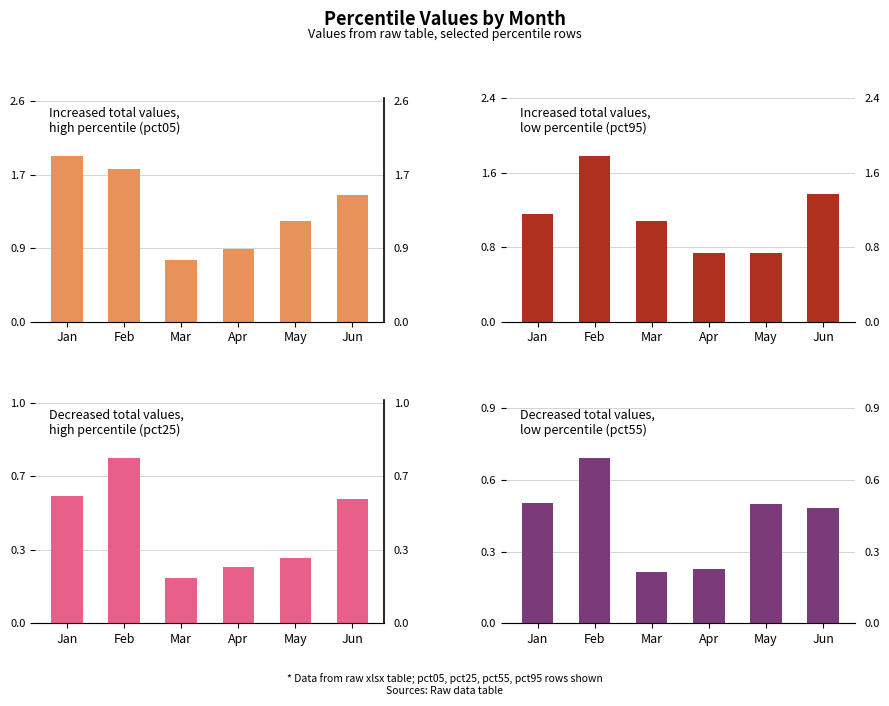

Which series has the widest spread of values?

Increased total values,
high percentile (pct05)